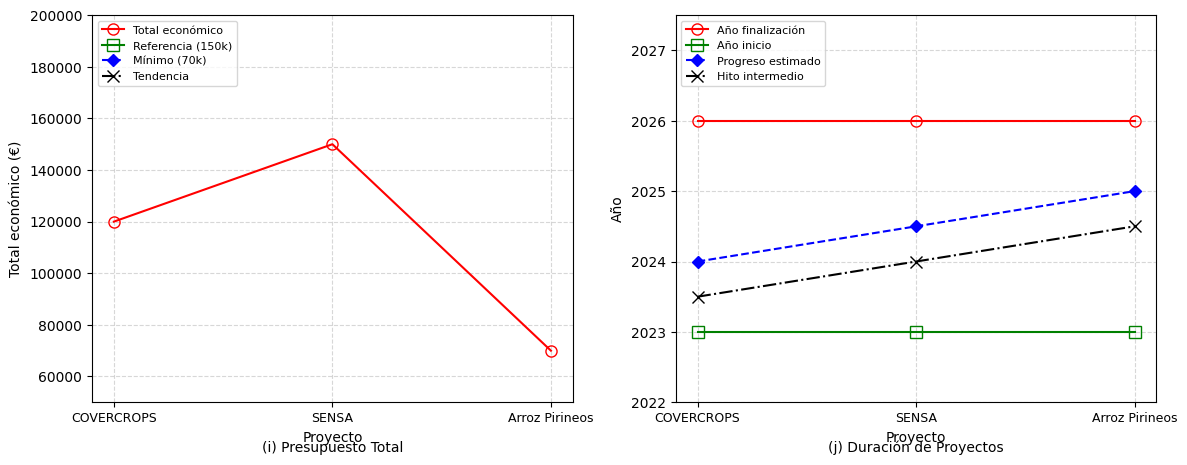

What is the value of the Total económico point at the 3rd from the left?

70000